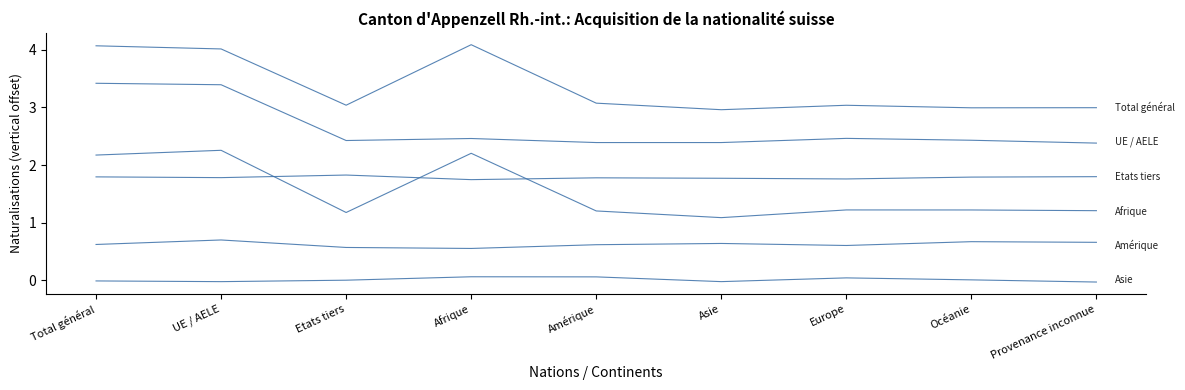

What is the label of the 9th point from the left?

Provenance inconnue